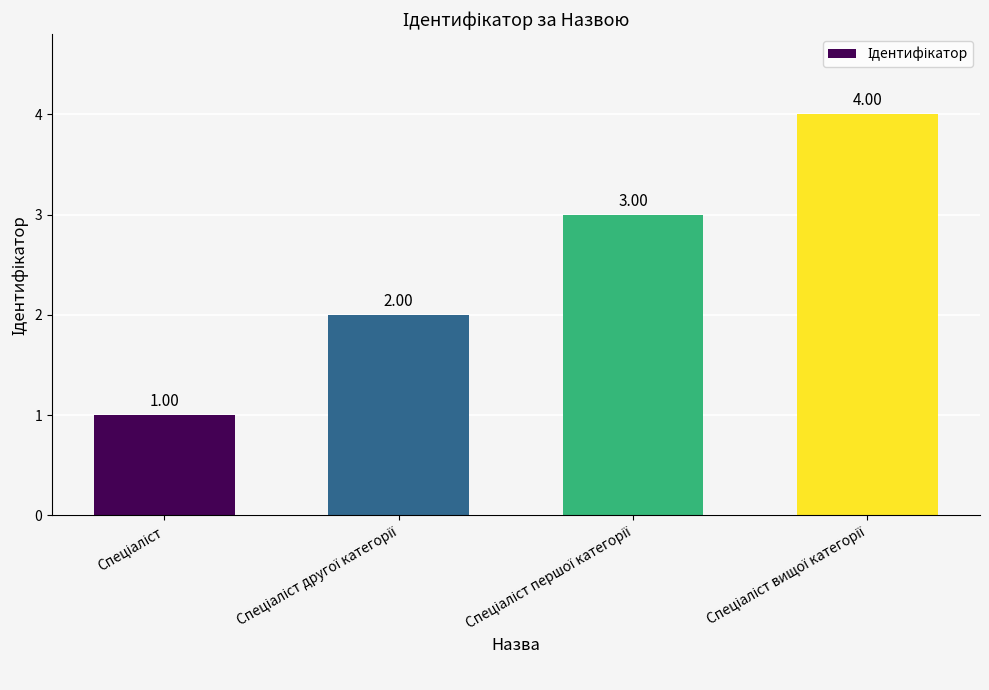

What is the difference between the maximum and minimum values?

3